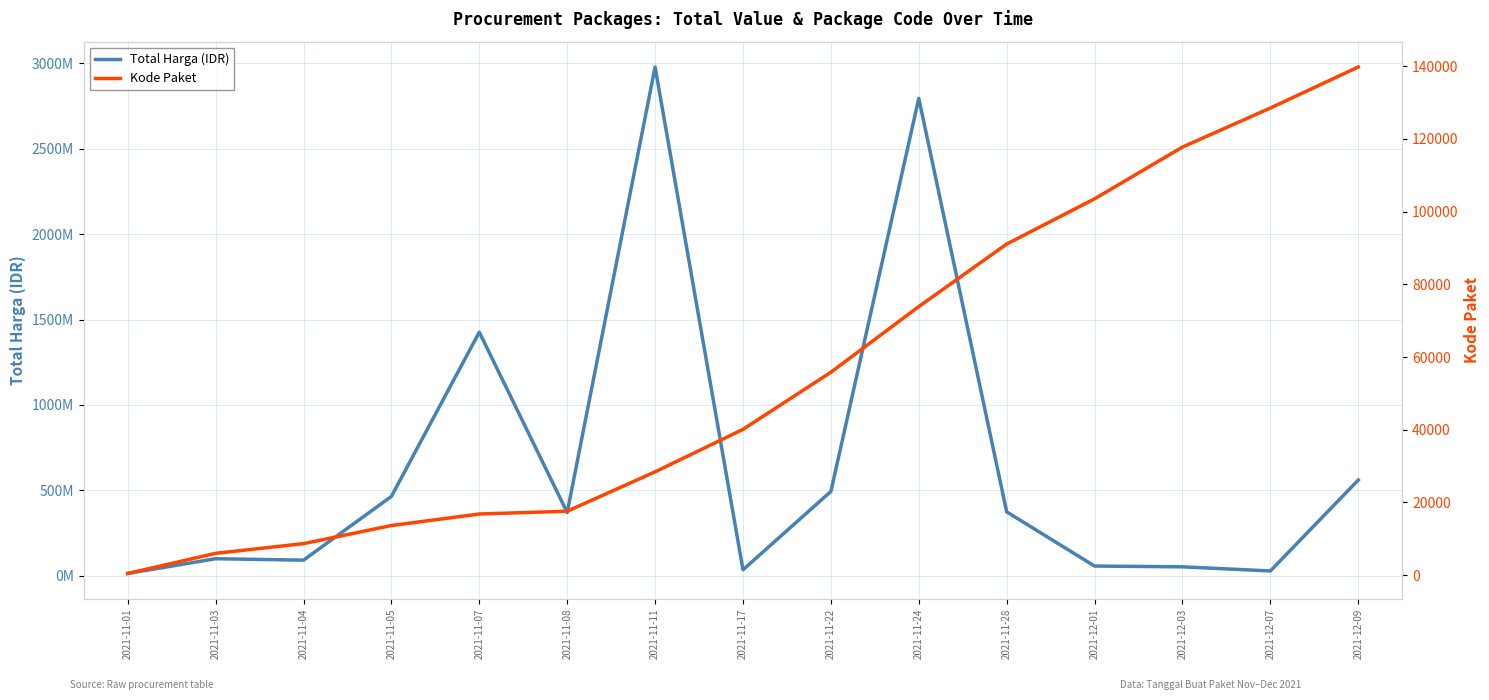

The value of Total Harga (IDR) at 2021-11-03 is 99112770. True or false?

True